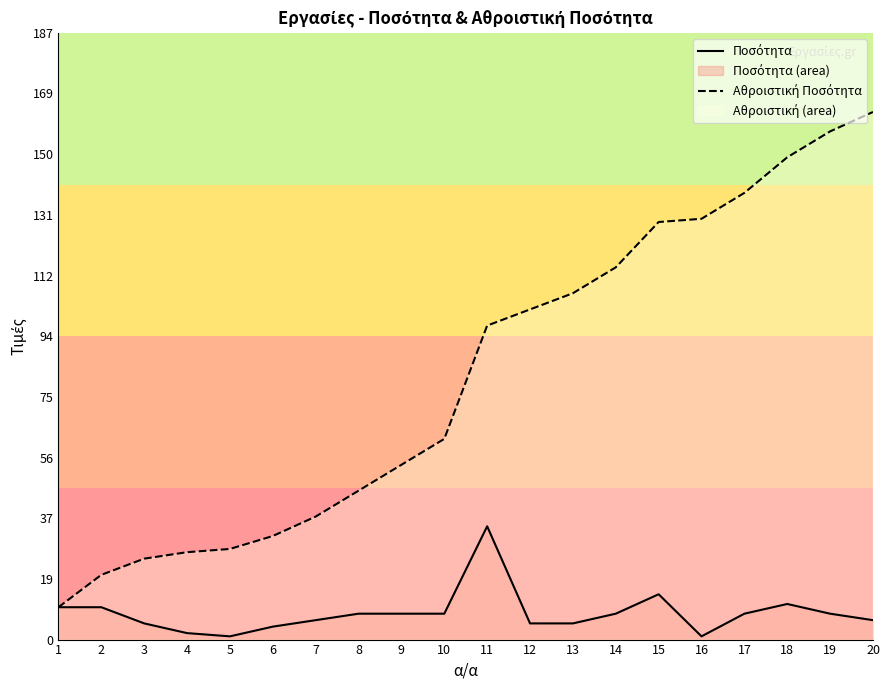

True or false: Αθροιστική Ποσότητα and Ποσότητα intersect in this chart.

False